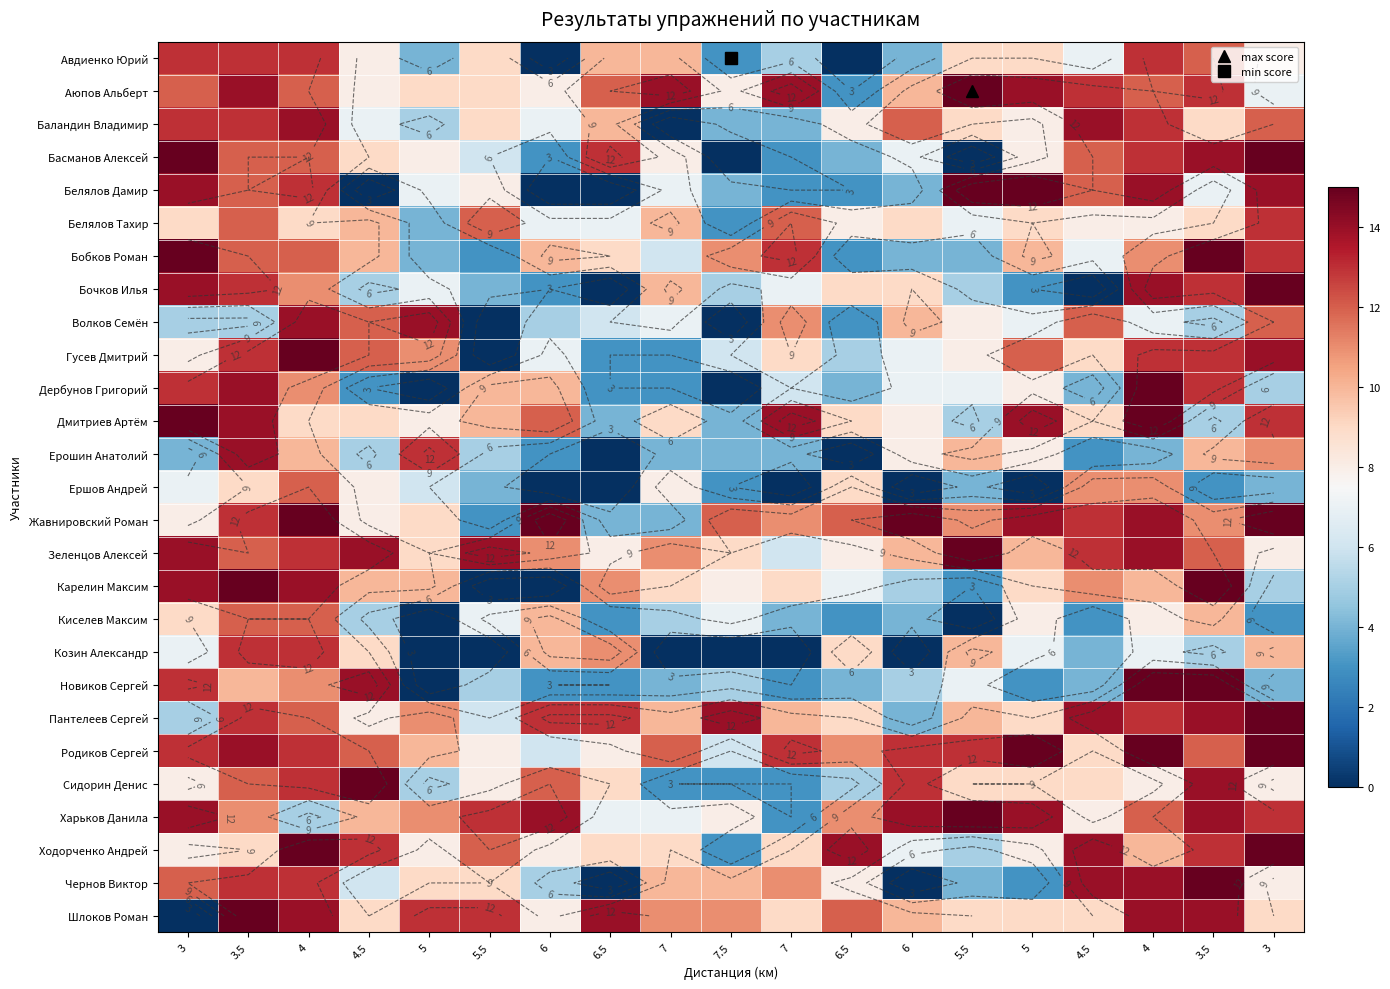

Is it true that Жавнировский Роман equals 20 at 6?

False